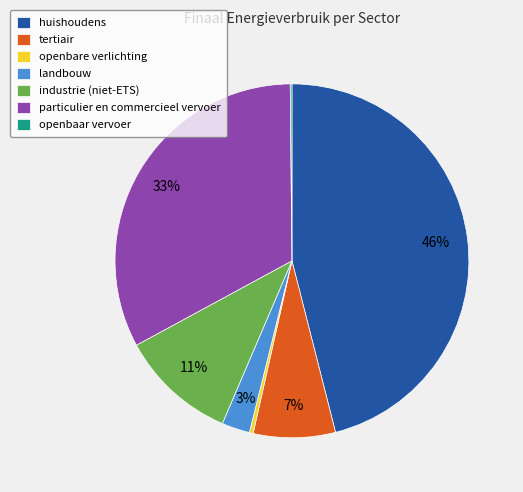

To the nearest percent, what is the average slice percentage?

14%